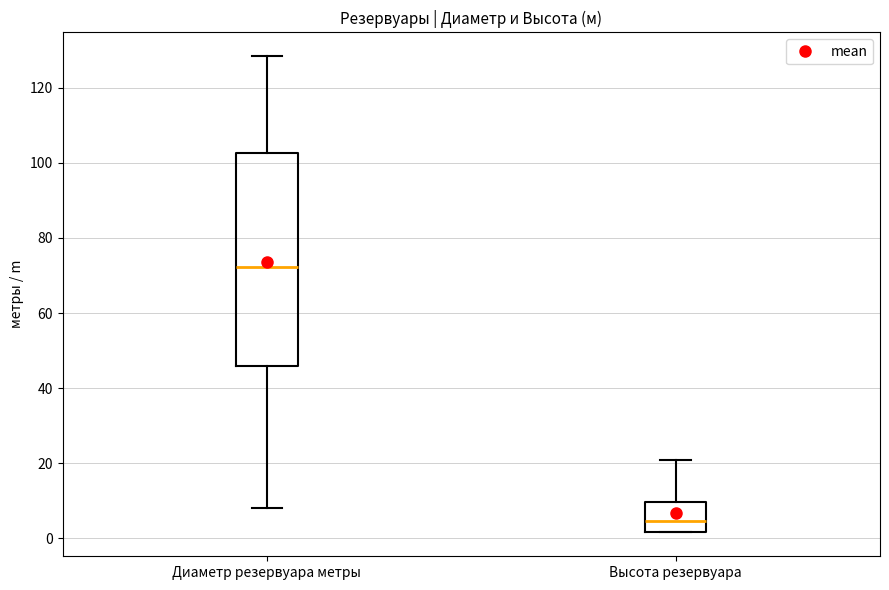

Reading left to right, transcribe this box plot: for each box, give where its median line is, the range the box spans, and where its two whiskers end, as read against the y-axis. The values are not printed on the chart, so give them approximately, as read against the axis.

Диаметр резервуара метры: median 72, box 46 to 102, whiskers 8 to 128
Высота резервуара: median 4, box 2 to 10, whiskers 2 to 20